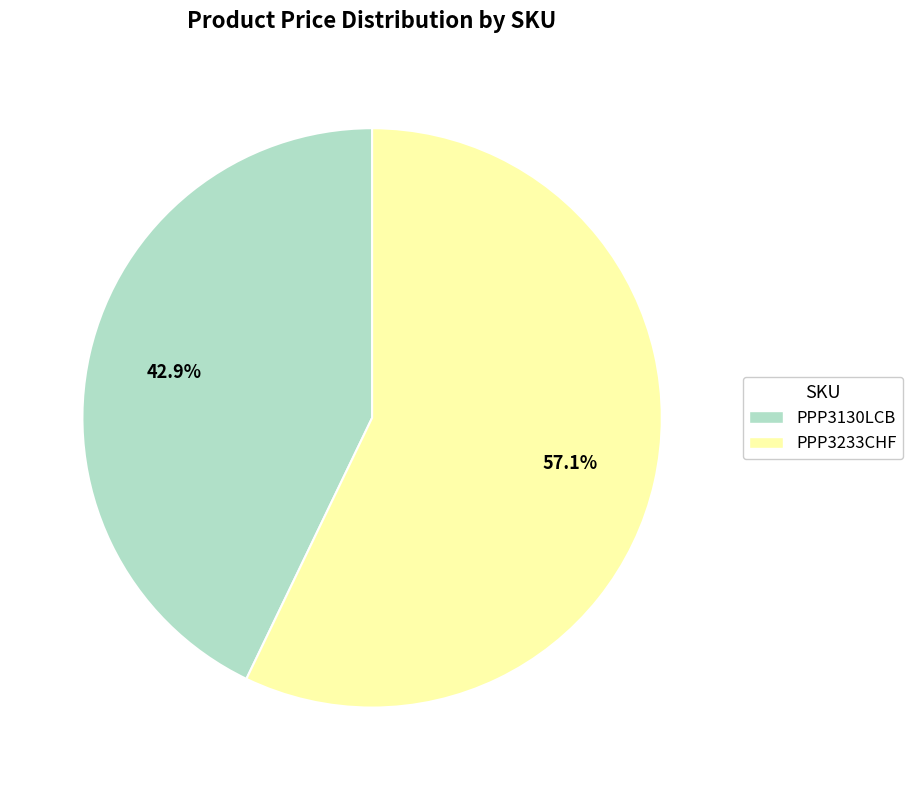

Which category has the biggest portion of the pie?

PPP3233CHF